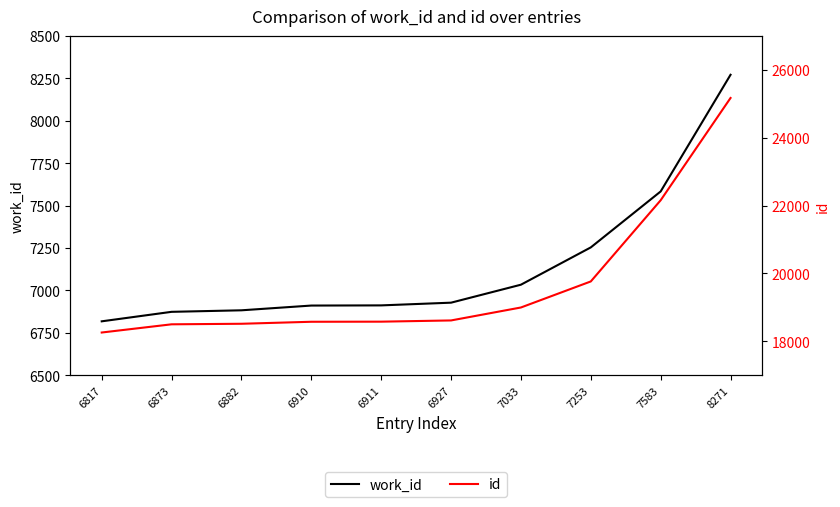

Rank the series by their average value, from lowest to highest.

work_id, id